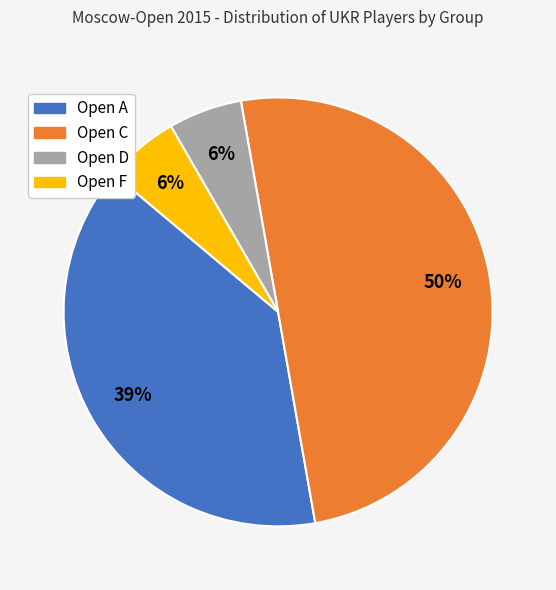

To the nearest percent, what is the average slice percentage?

25%